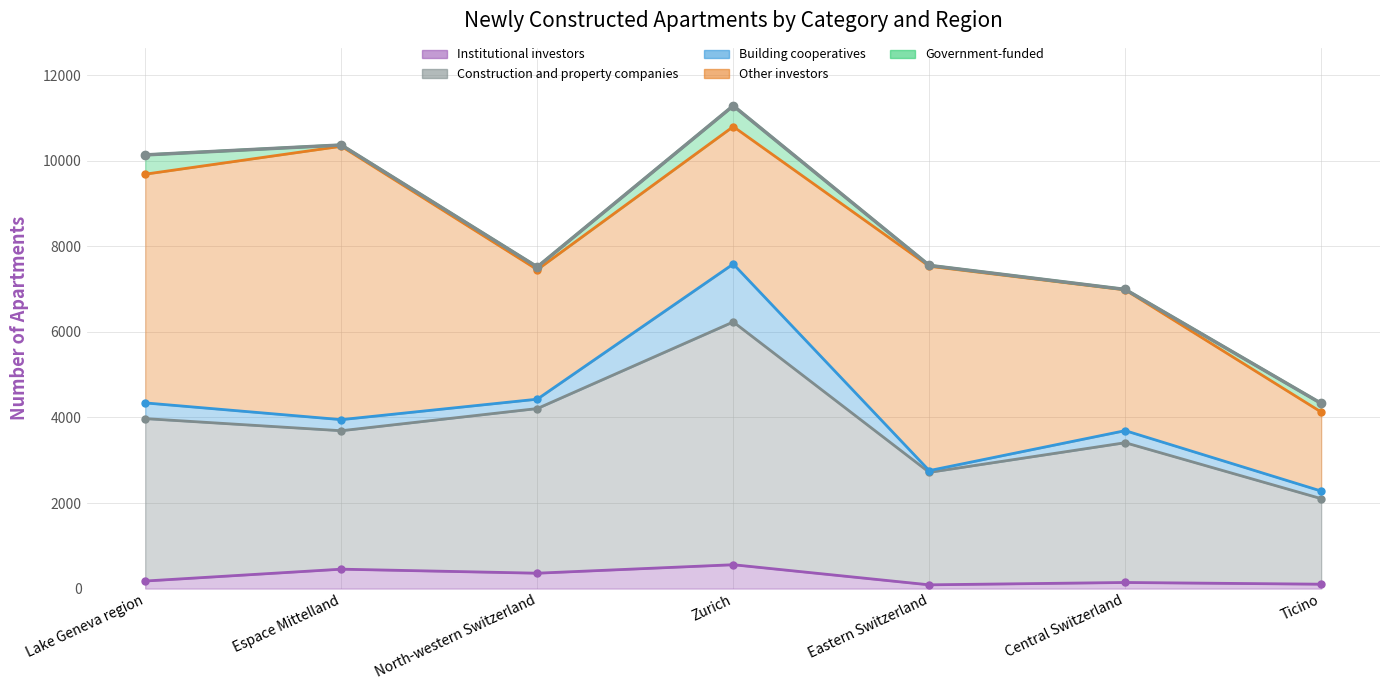

Read the Government-funded value at Ticino, to the nearest 5.

200